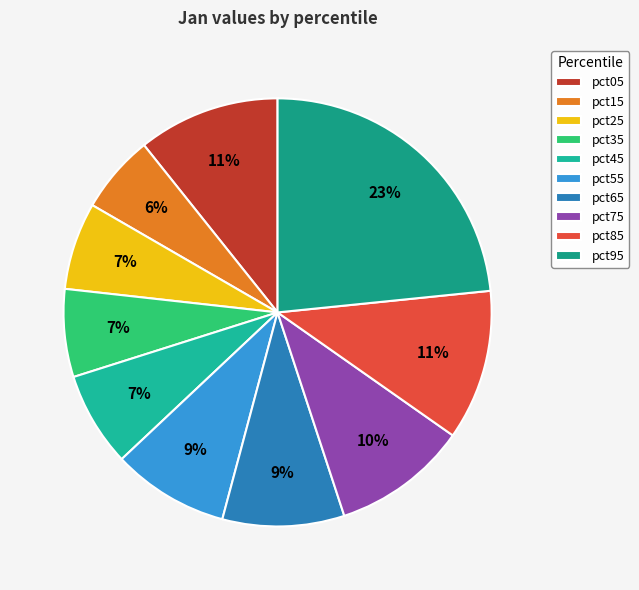

Which slice is the largest?

pct95